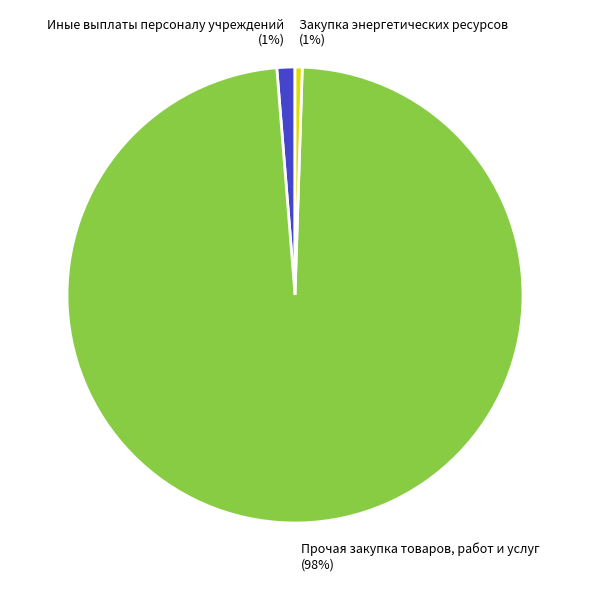

How many segments does this pie chart have?

3